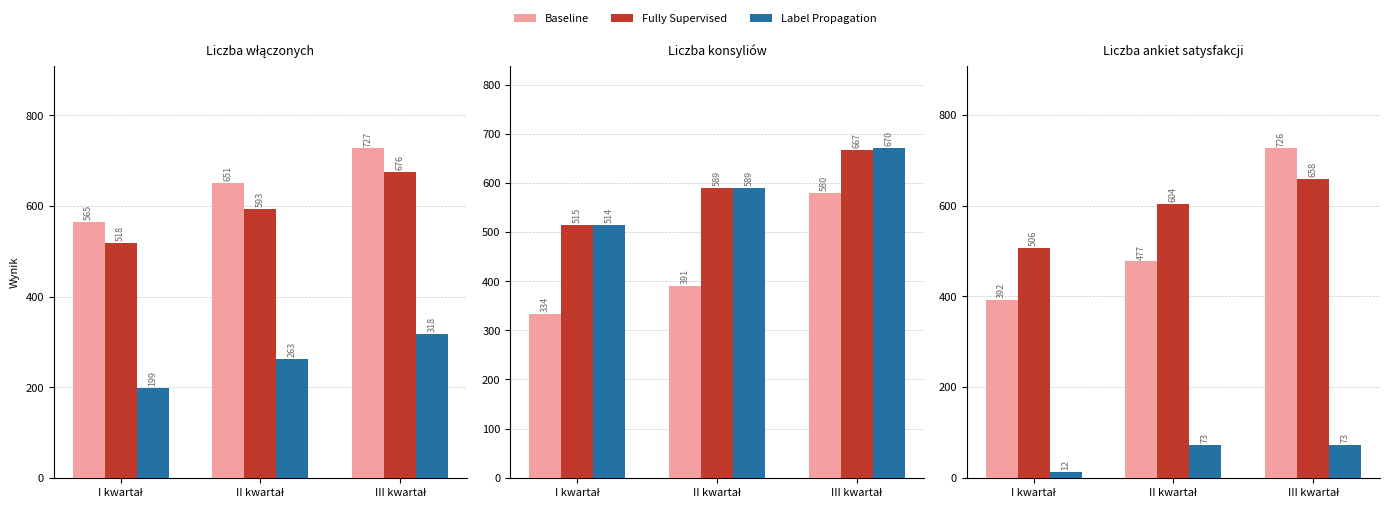

What position from the right is III kwartał?

1